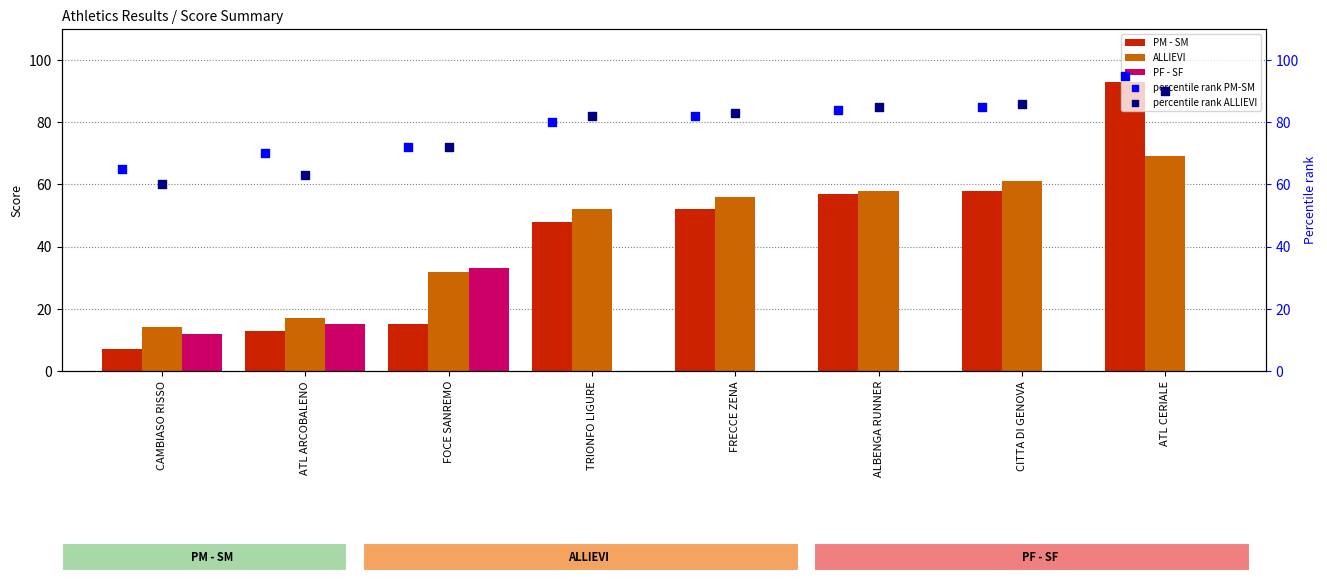

Which series contains the lowest Y value?

PF - SF